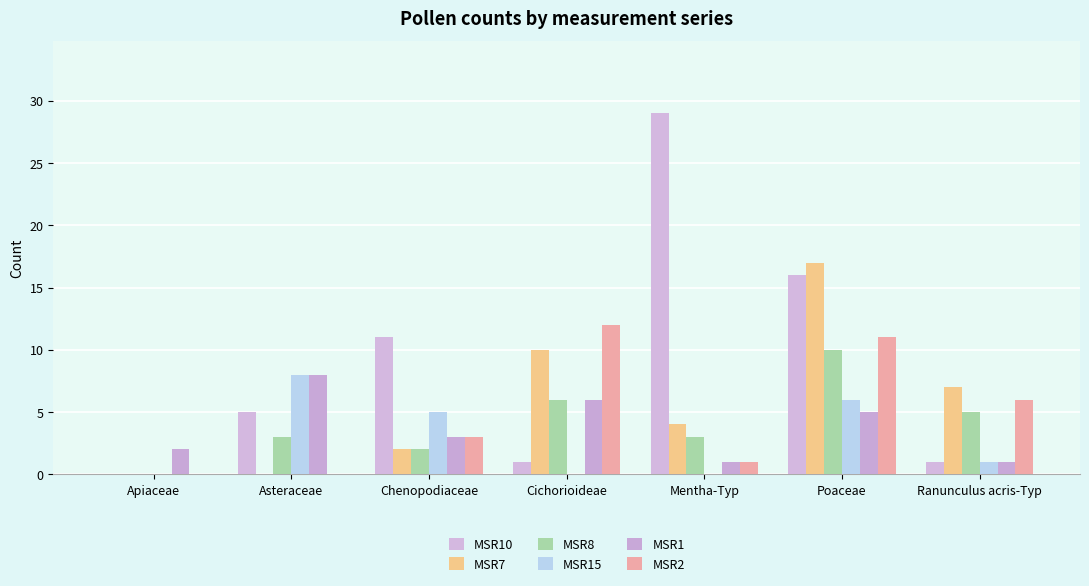

Which category has the highest value across all series?

Mentha-Typ